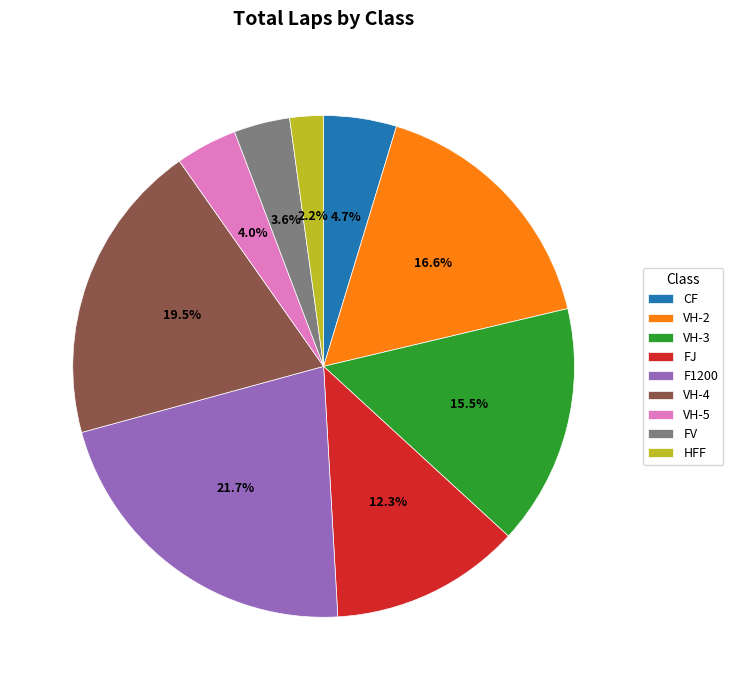

Is the sum of CF and VH-4 greater than half?

No